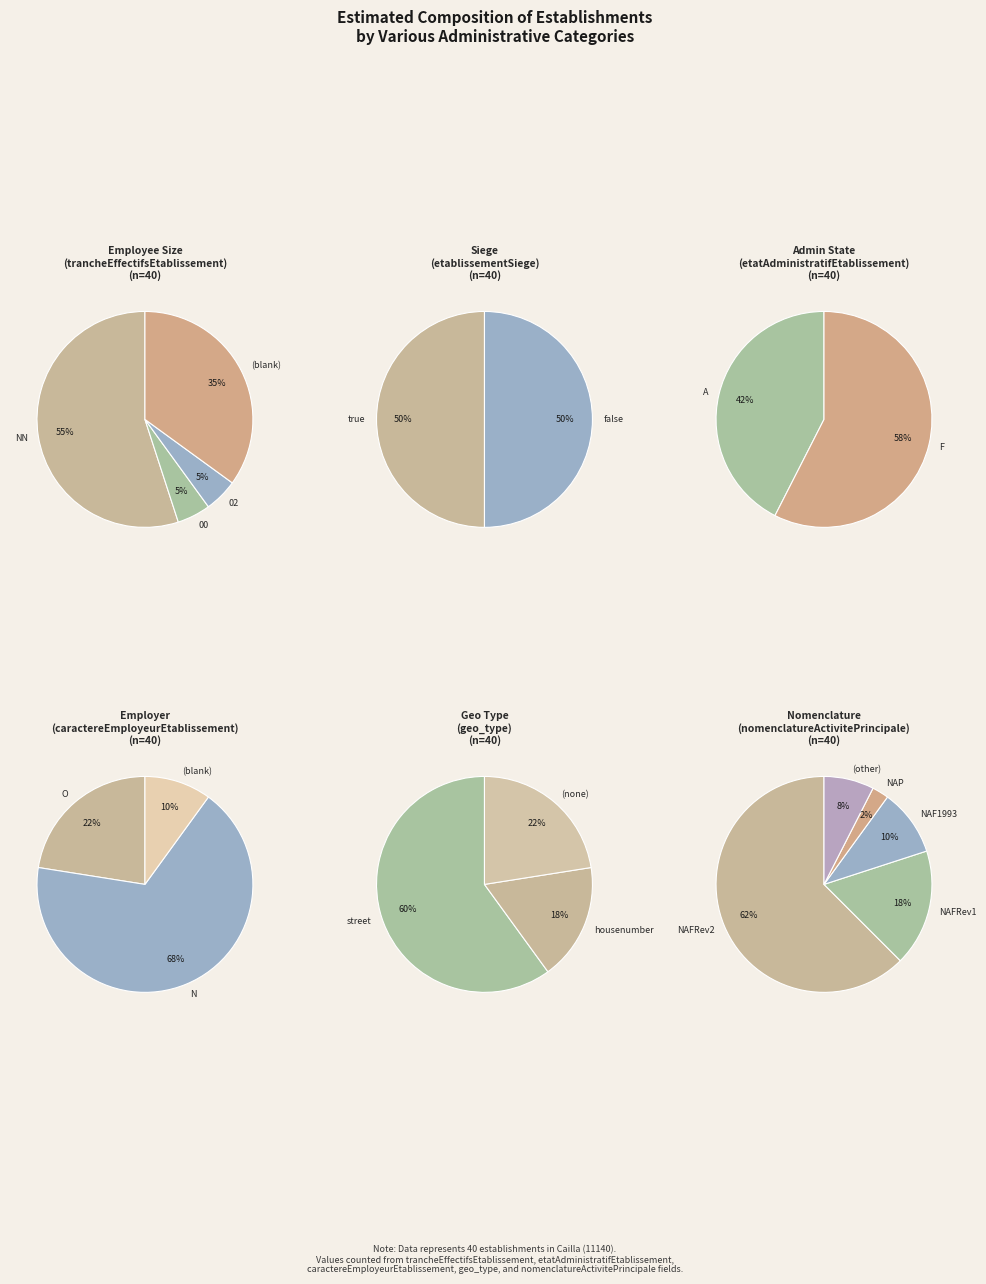

To the nearest percent, what is the difference between the 00 and  slice percentages?

30%